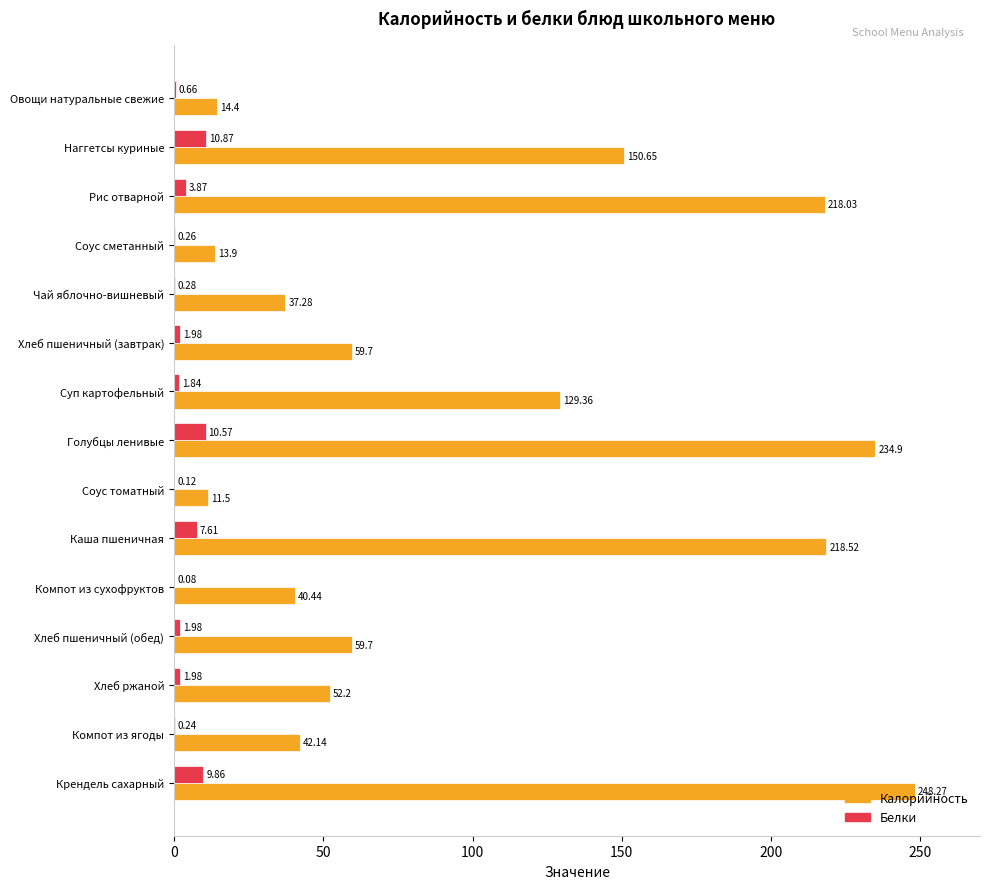

At which label is Калорийность closest to 129?

Суп картофельный